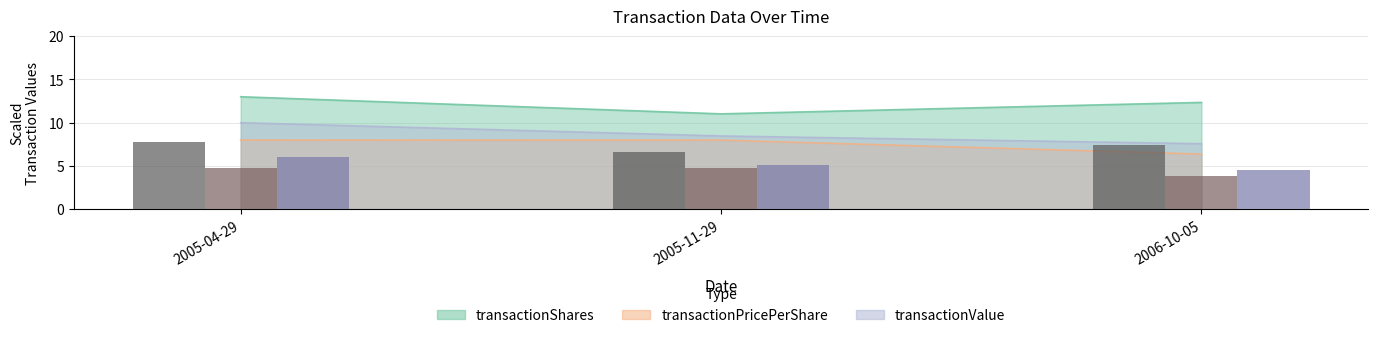

Is the value of transactionPricePerShare at 2005-04-29 greater than the value of transactionShares at 2005-11-29?

No